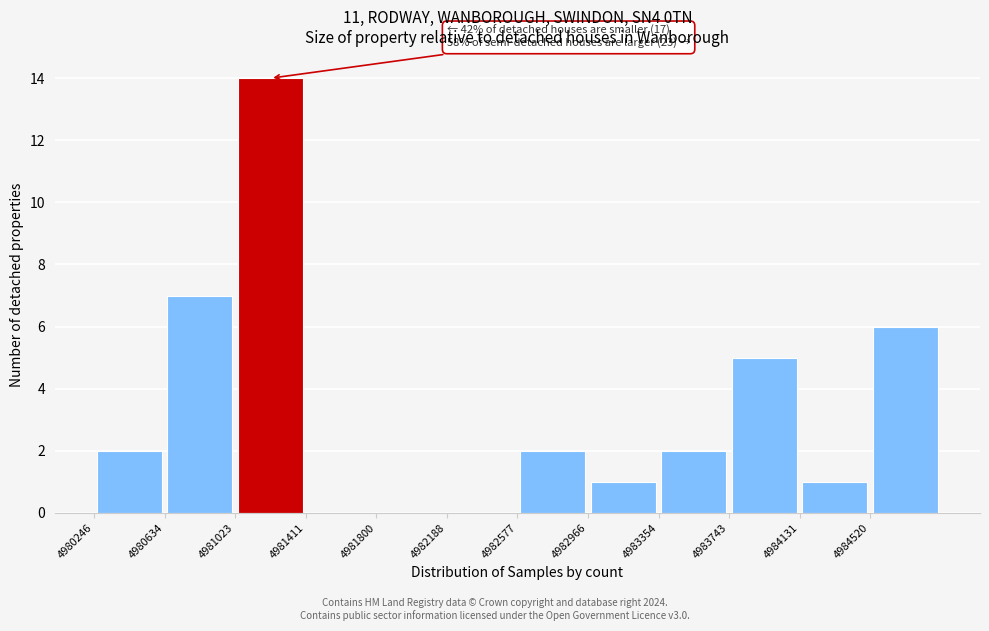

Which range on the x-axis has the tallest bar?

4981000 to 4981400